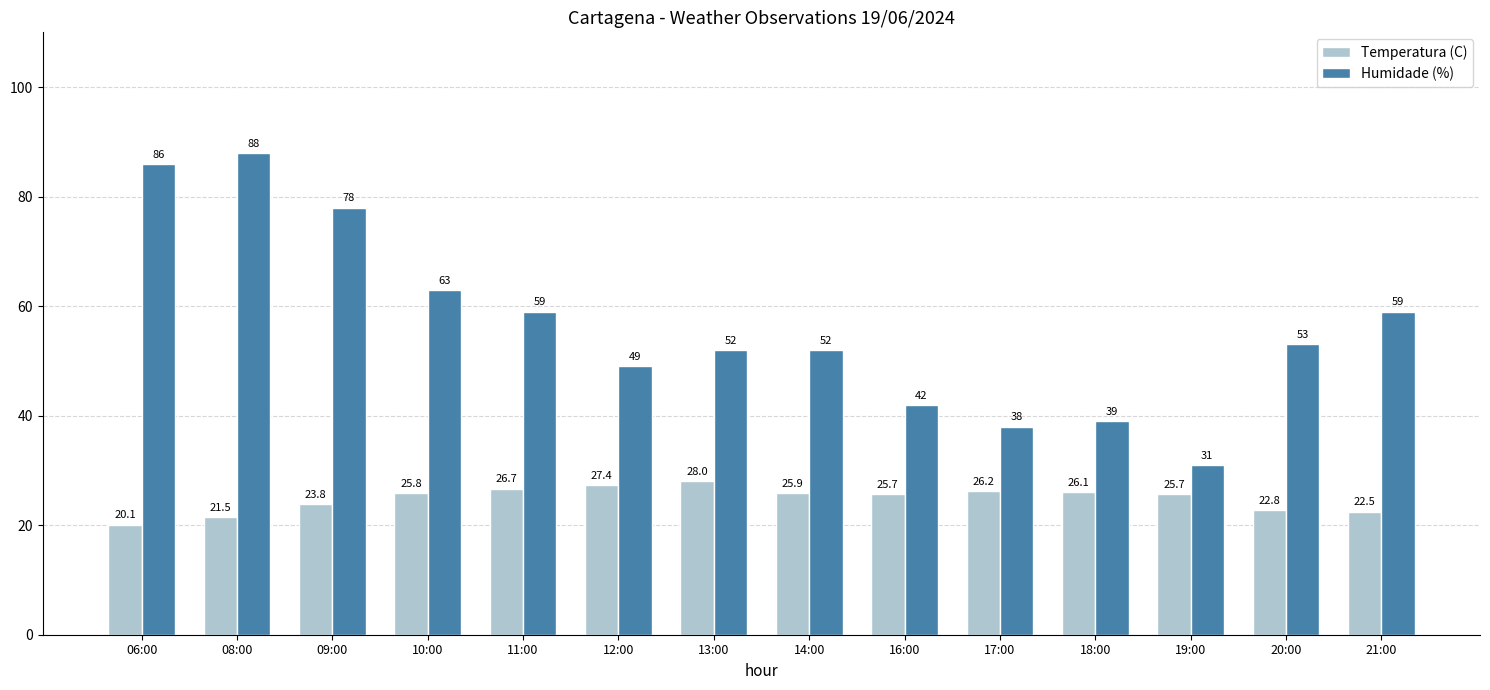

What is the sum of the Humidade (%) values at 06:00 and 09:00?

164.0